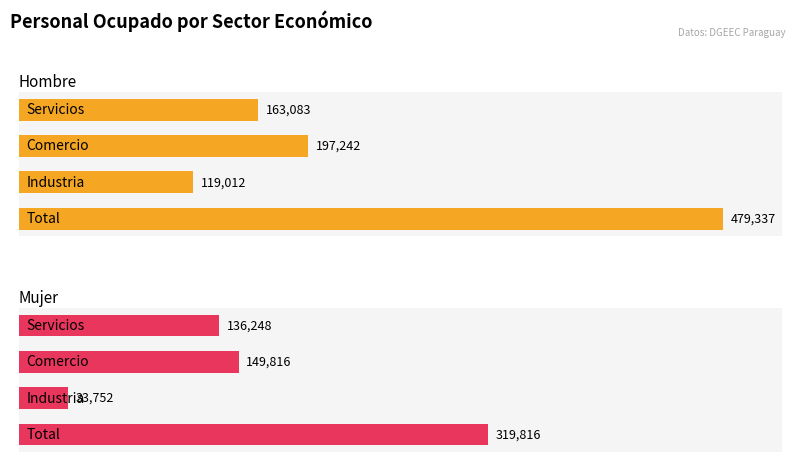

Which series has the widest spread of values?

Hombre